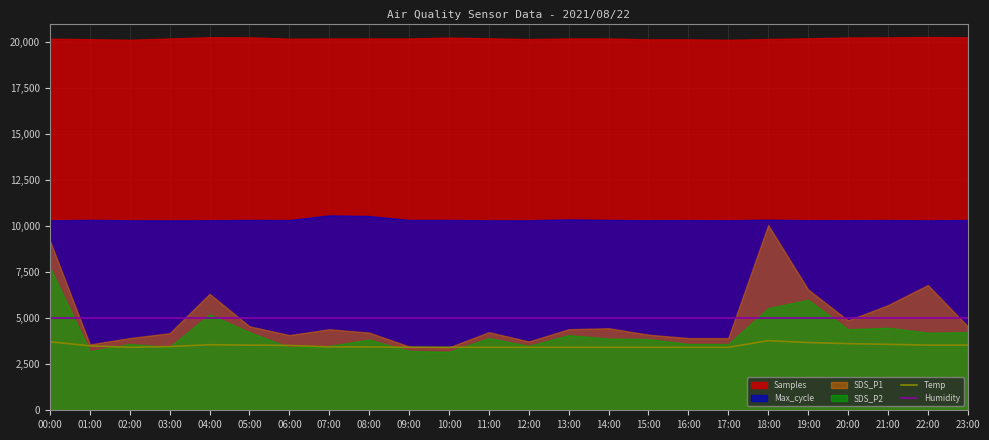

How many interior local valleys does the Temp series have?

1